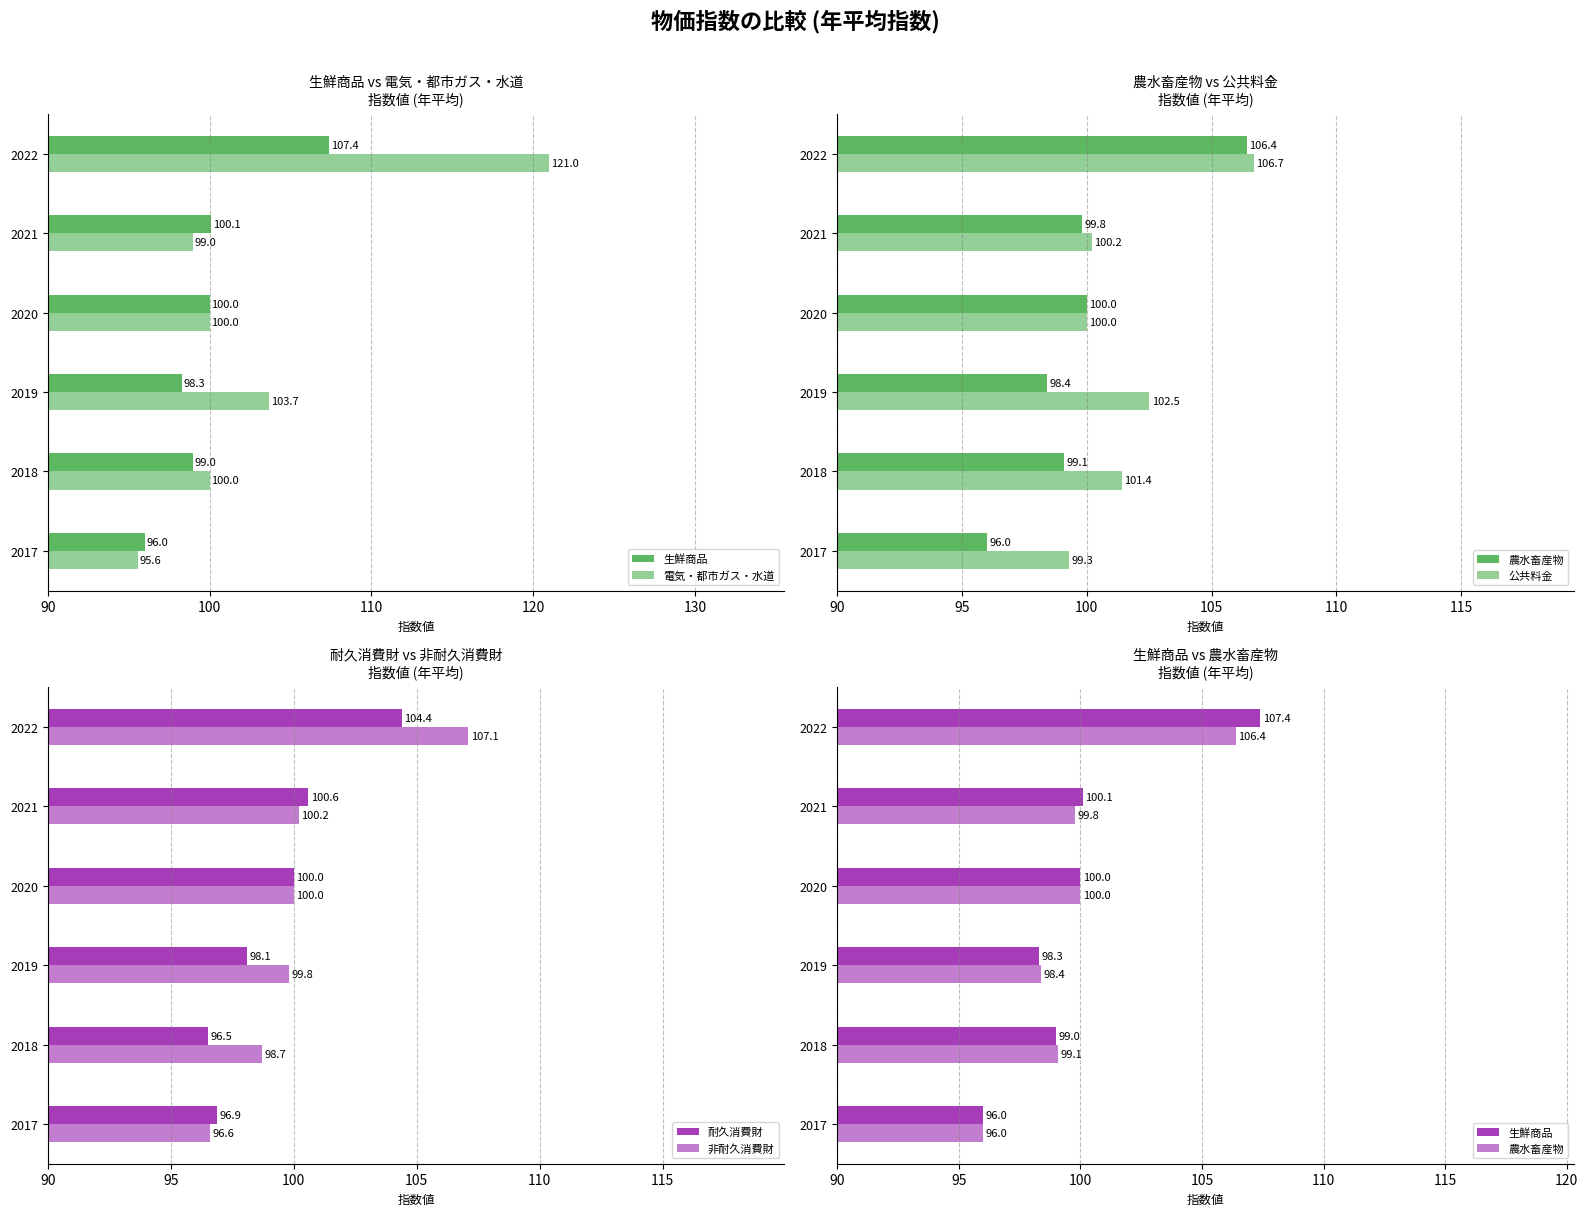

How many values in the 耐久消費財 series are below 100?

3